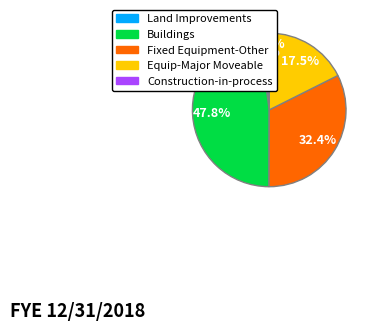

To the nearest percent, what is the difference between the largest and smallest slice percentages?

48%